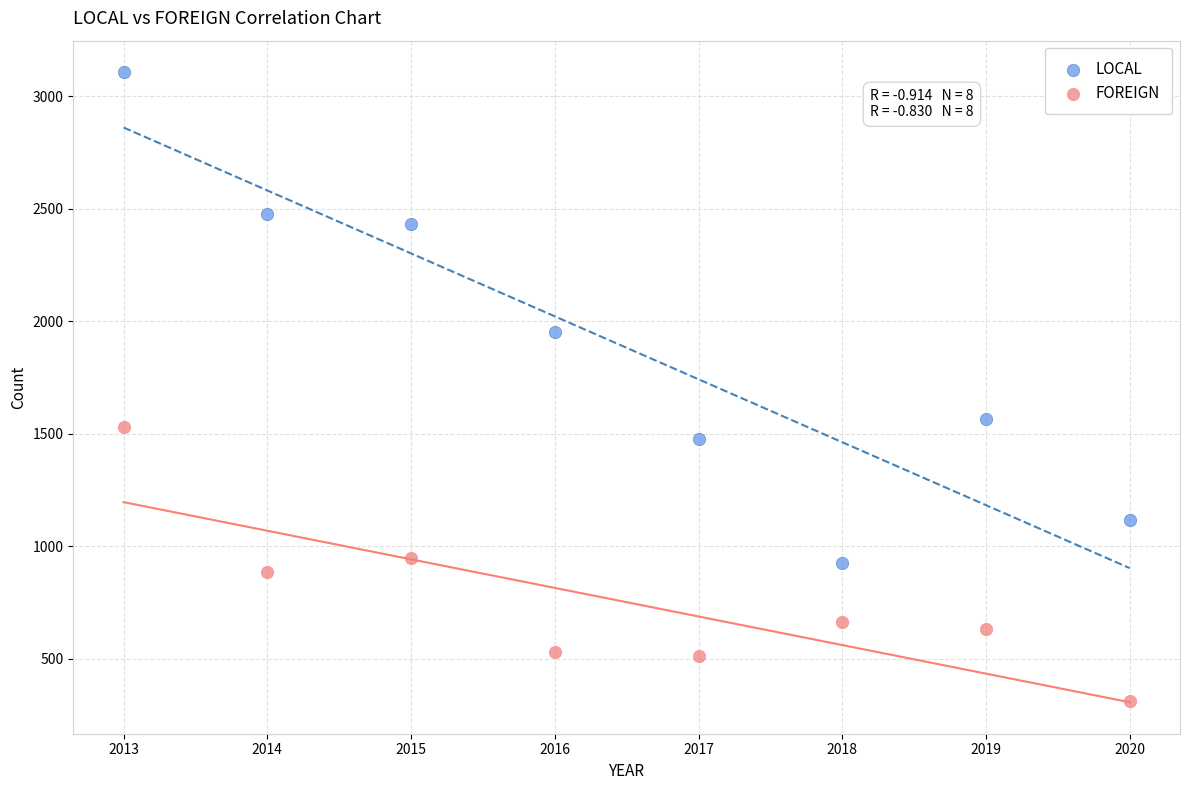

Which series contains the lowest Y value?

FOREIGN